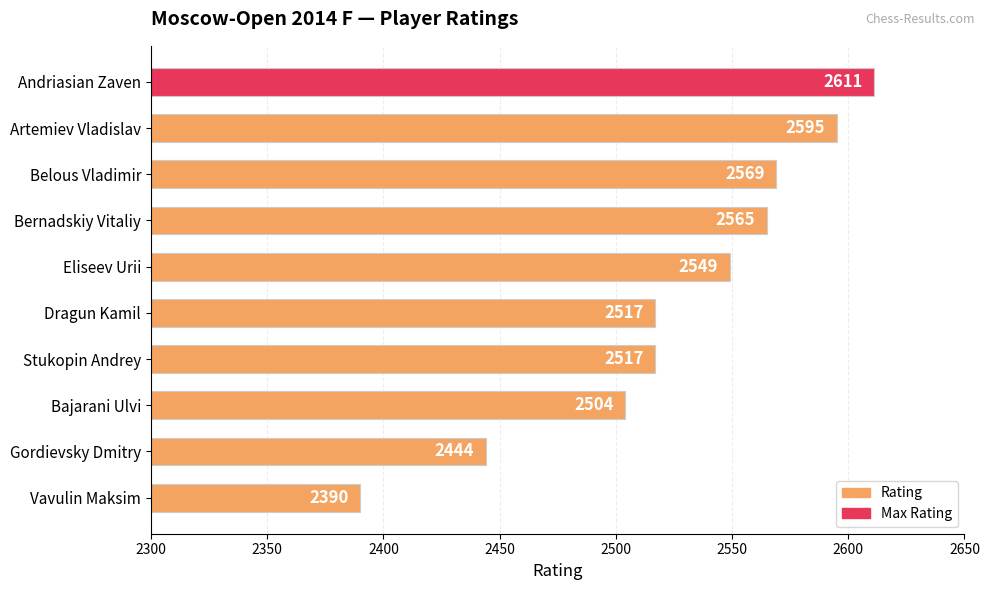

How many bars are there in total?

10